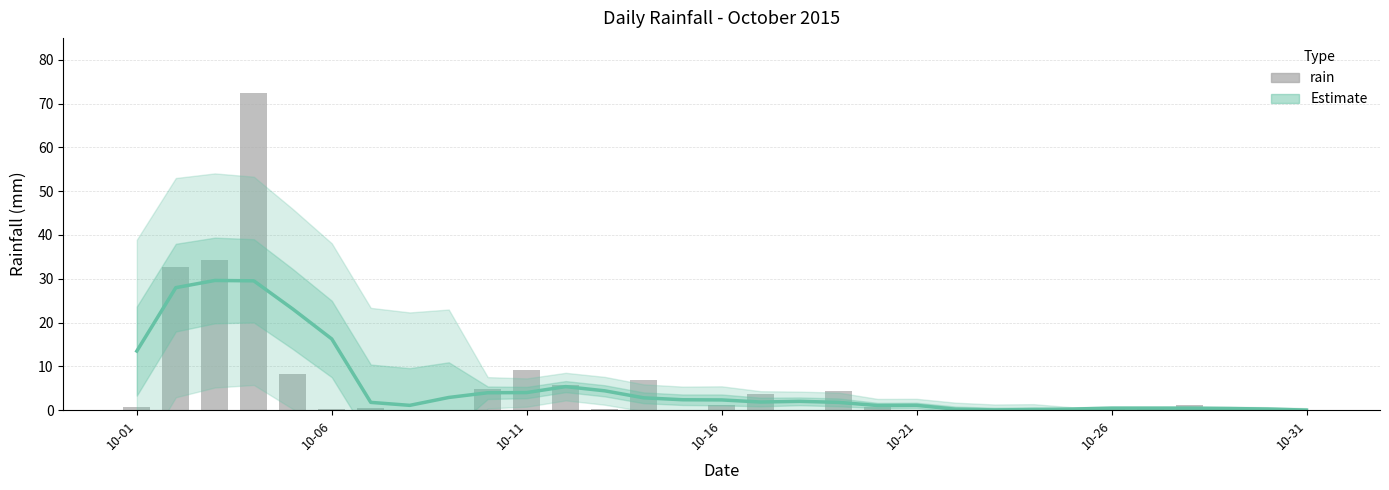

What is the sum of all rain values?

187.8